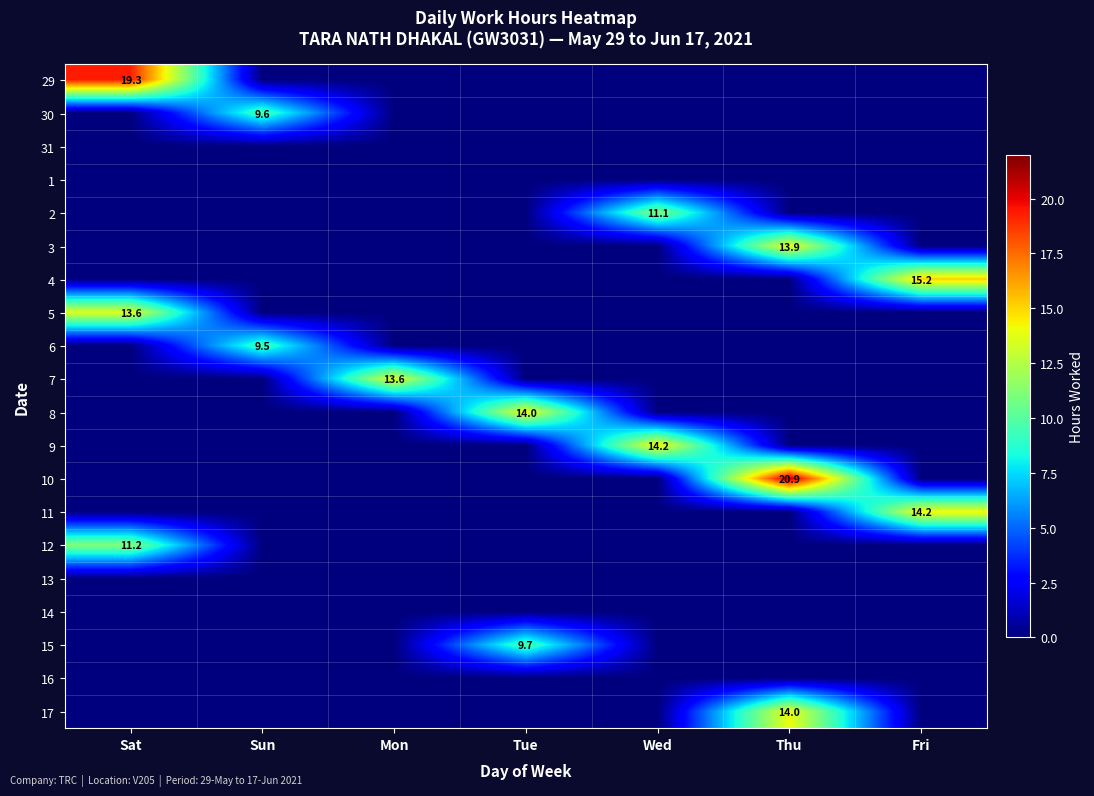

At which category is the sum across all series the highest?

Thu